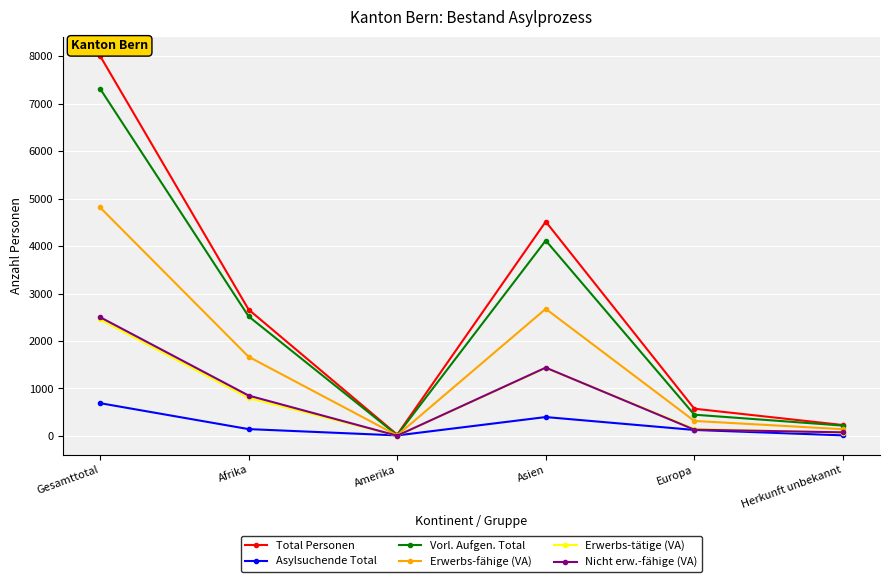

Which series has the largest range (max minus min)?

Total Personen